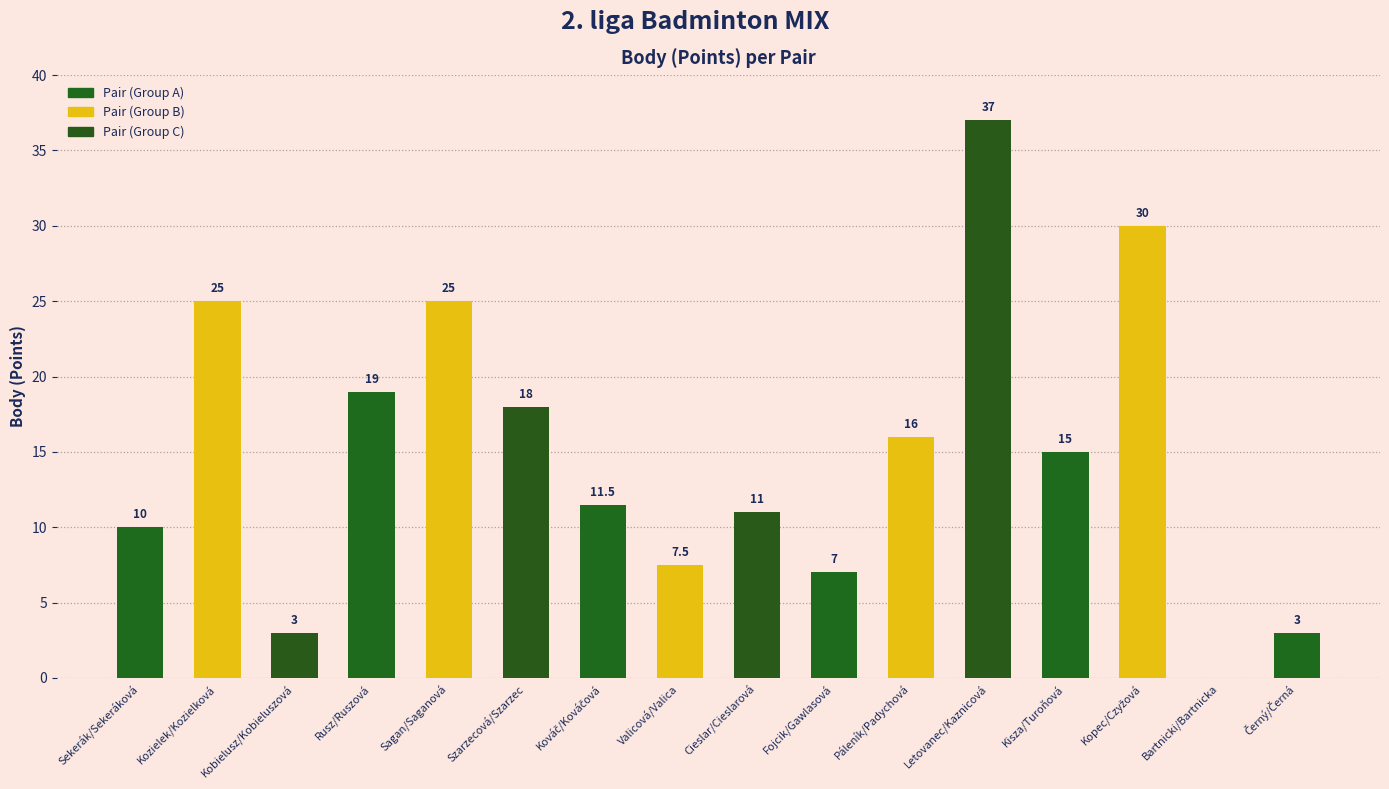

Between Páleník/Padychová and Kozielek/Kozielková, which is larger?

Kozielek/Kozielková